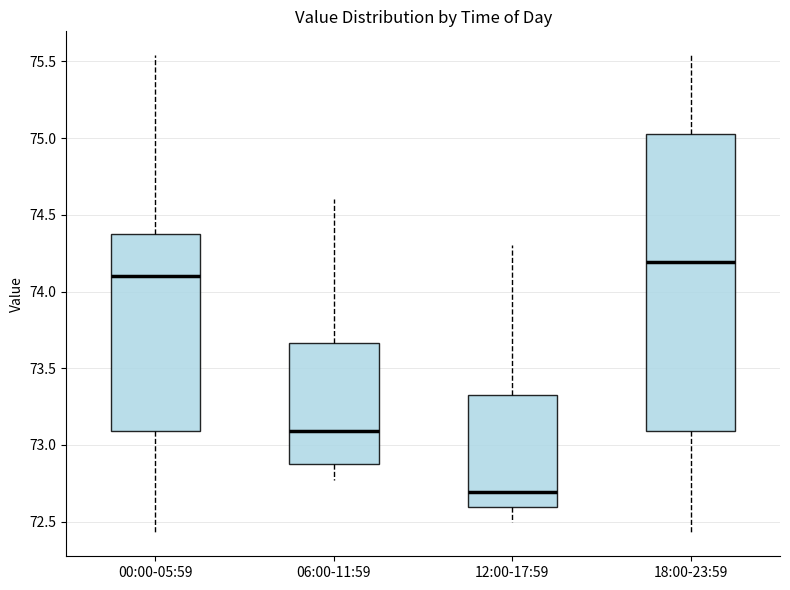

Where is the lower edge of the box for 06:00-11:59 on the y-axis? The values are not printed on the chart, so give them approximately, as read against the axis.

72.90